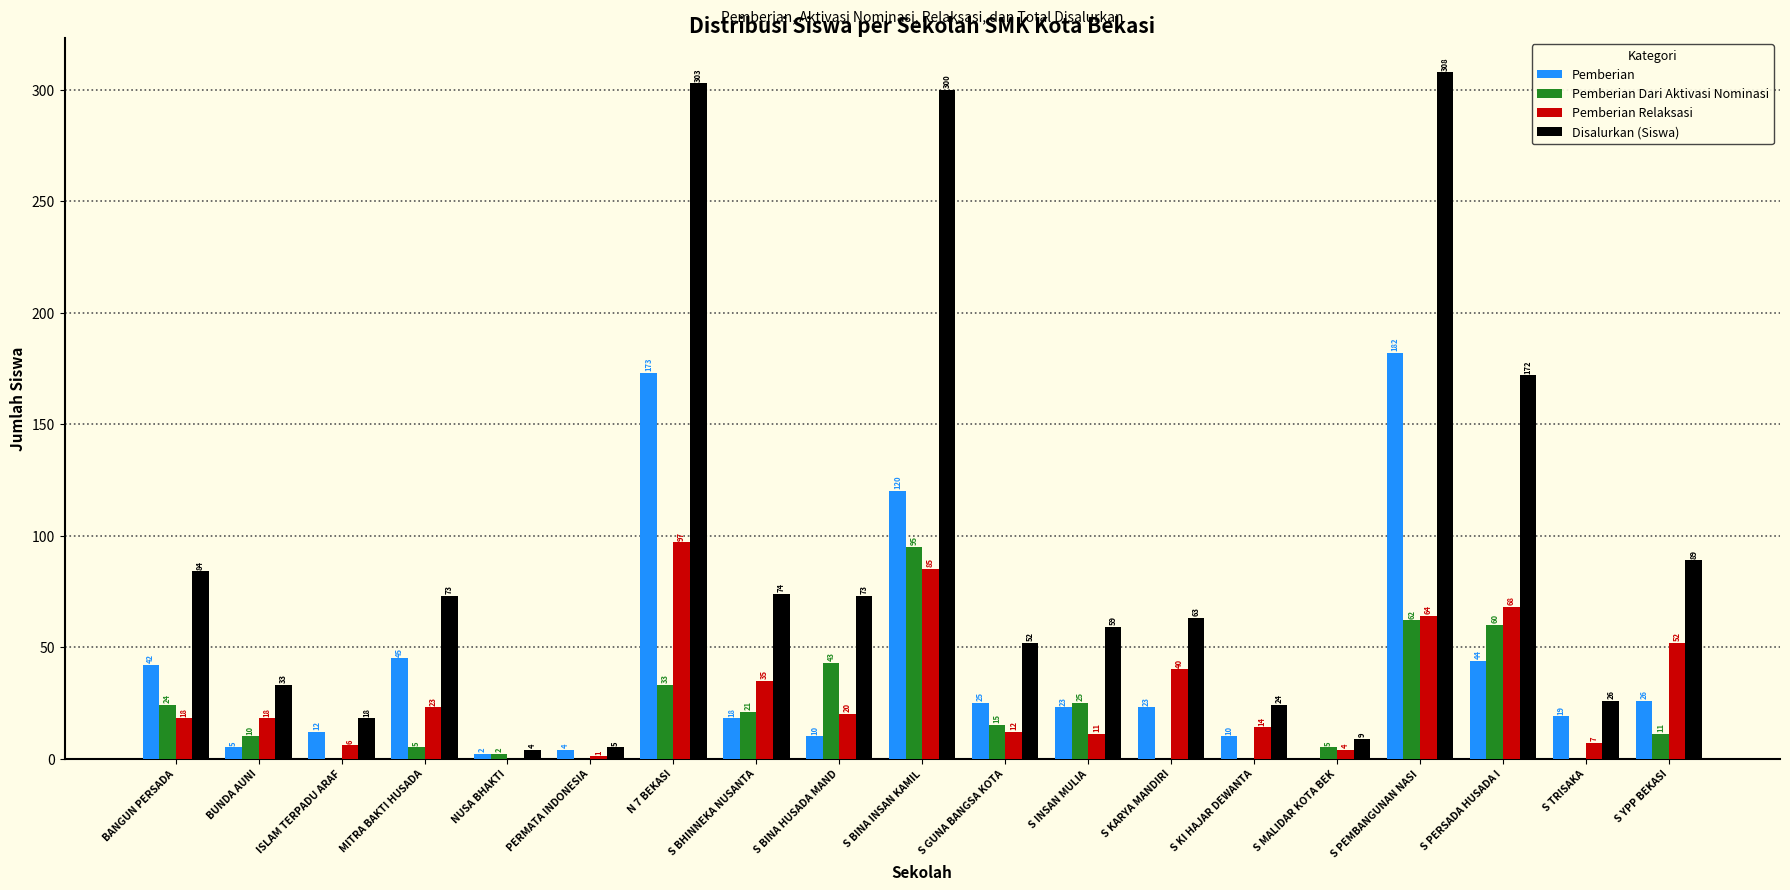

Reading right to left, list all the values displayed in this chart.

Pemberian: 26	19	44	182	0	10	23	23	25	120	10	18	173	4	2	45	12	5	42
Pemberian Dari Aktivasi Nominasi: 11	0	60	62	5	0	0	25	15	95	43	21	33	0	2	5	0	10	24
Pemberian Relaksasi: 52	7	68	64	4	14	40	11	12	85	20	35	97	1	0	23	6	18	18
Disalurkan (Siswa): 89	26	172	308	9	24	63	59	52	300	73	74	303	5	4	73	18	33	84